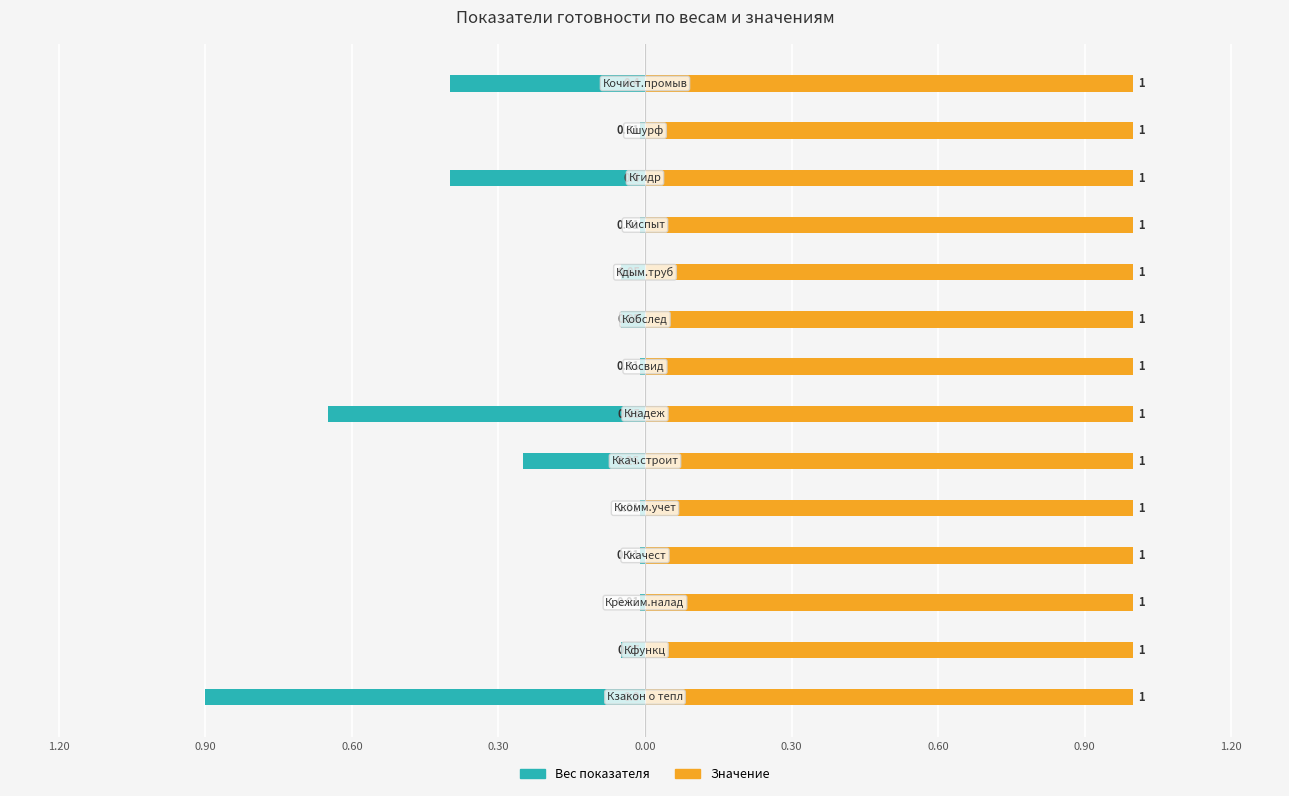

How many categories are shown in the chart?

14